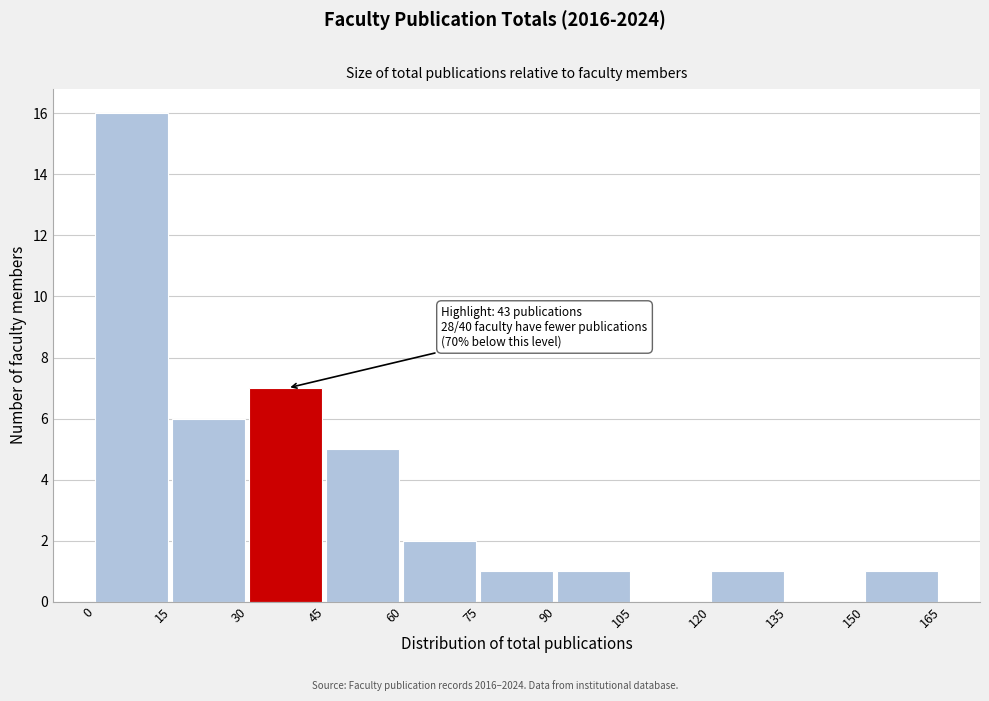

Which range on the x-axis has the tallest bar?

0 to 15